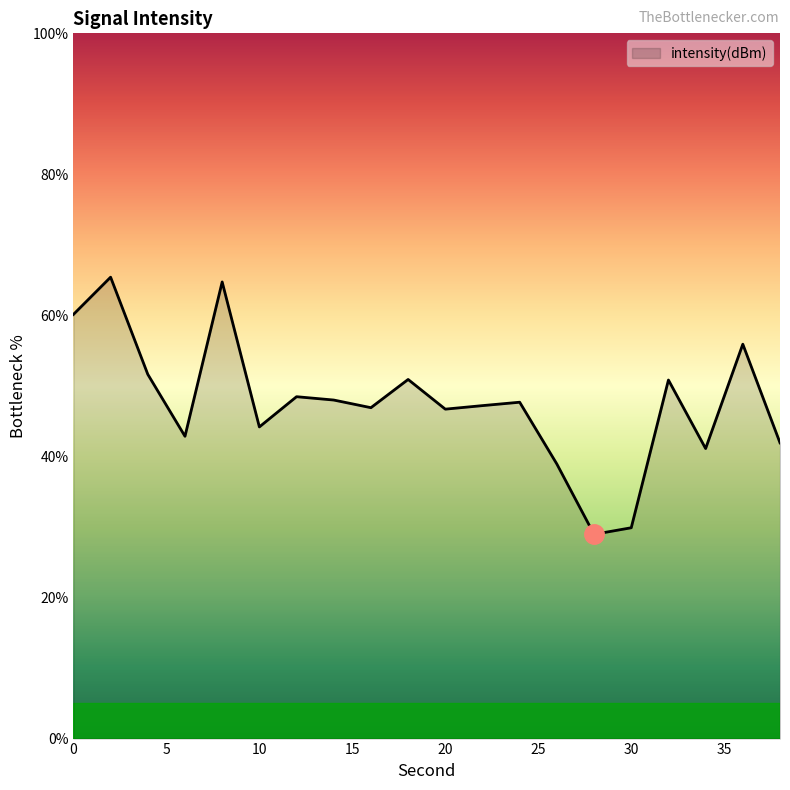

How many distinct data groups are displayed?

1